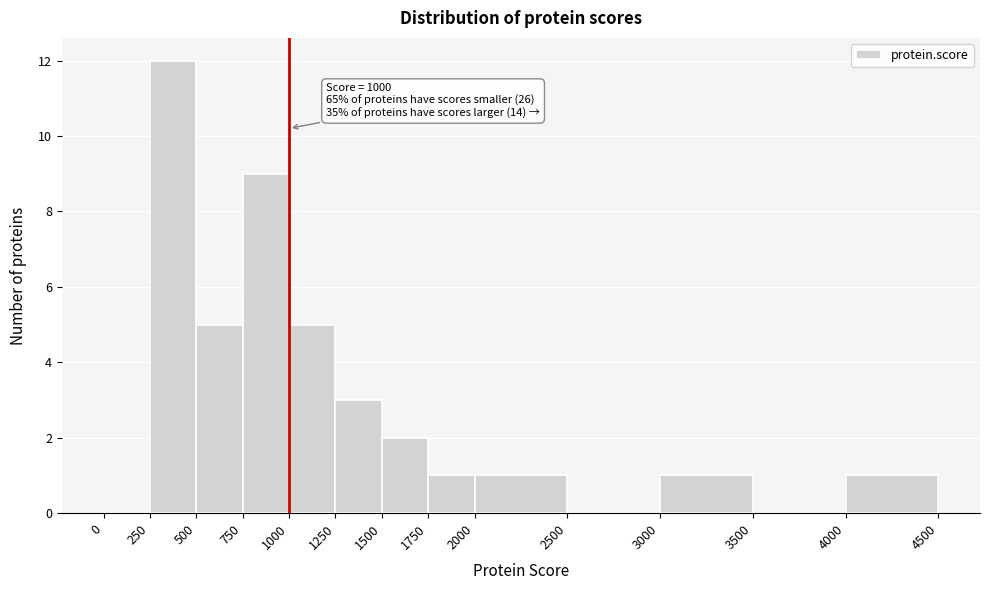

Over which range of the x-axis is the bar tallest?

250 to 500